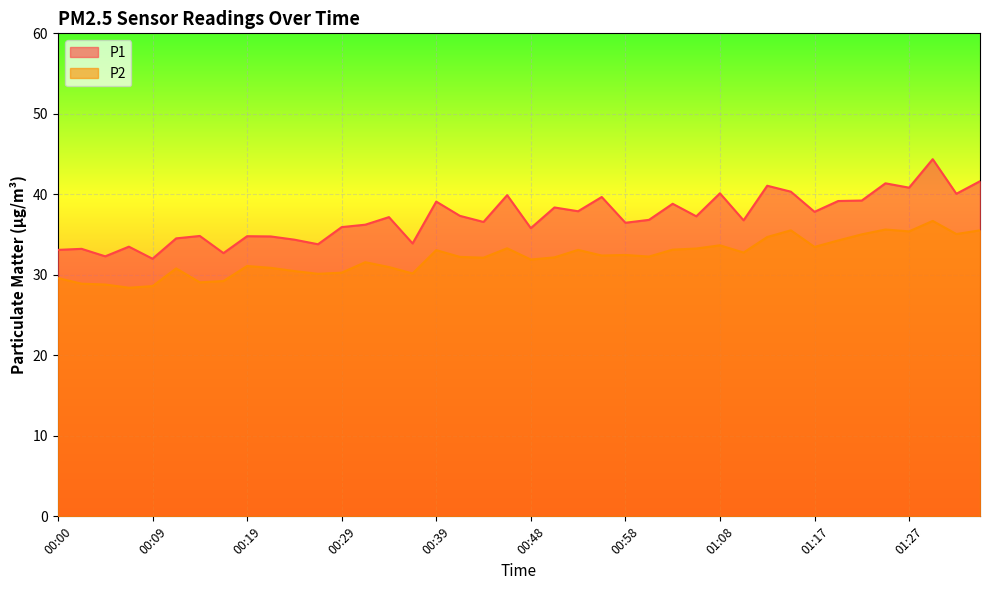

What is the value of the P2 point at the 23rd from the left?

33.1